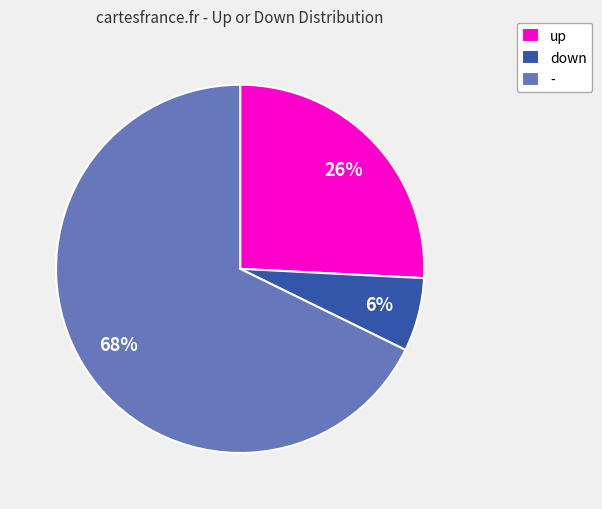

Combined, do - and down account for over 50%?

Yes